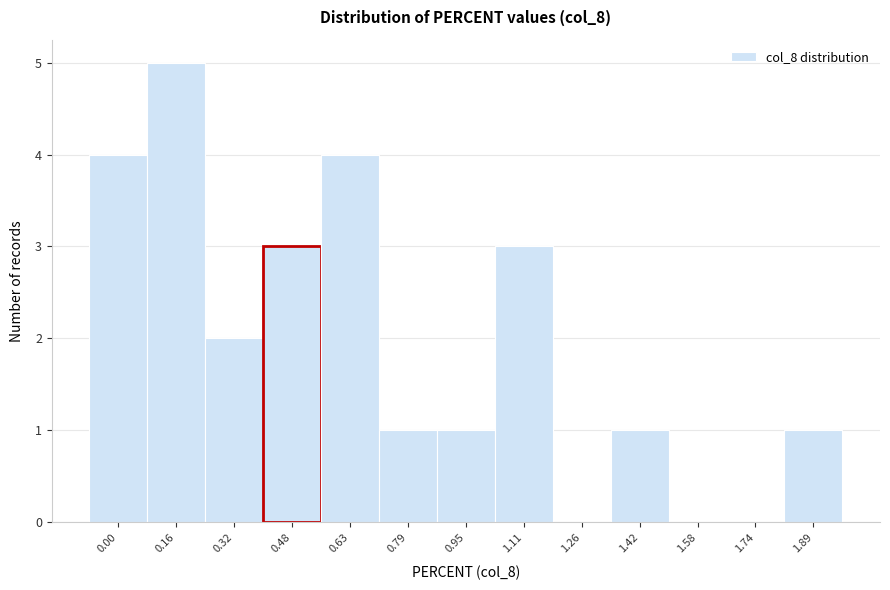

Reading left to right, what are all the values shown in this chart?

0.00=4	0.16=5	0.32=2	0.48=3	0.63=4	0.79=1	0.95=1	1.11=3	1.26=0	1.42=1	1.58=0	1.74=0	1.89=1